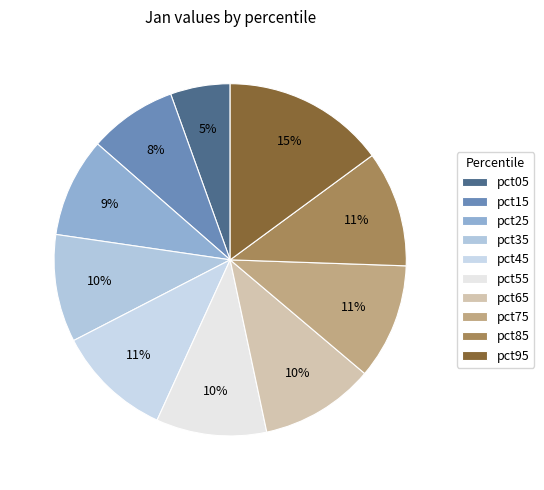

To the nearest percent, what is the combined percentage of pct95 and pct35?

25%